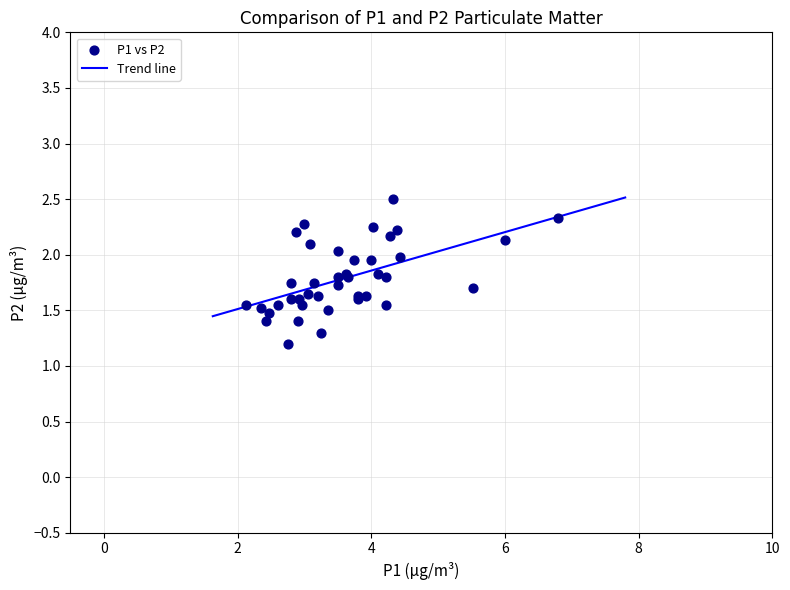

What Y value in the scatter plot is closest to 1?

1.2